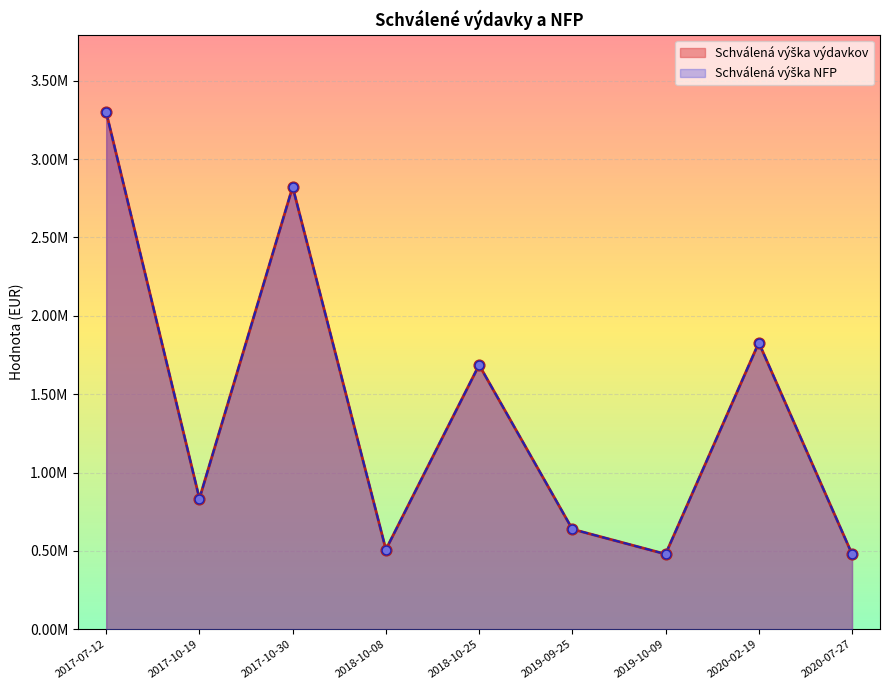

What are all the series names shown in the legend?

Schválená výška výdavkov, Schválená výška NFP